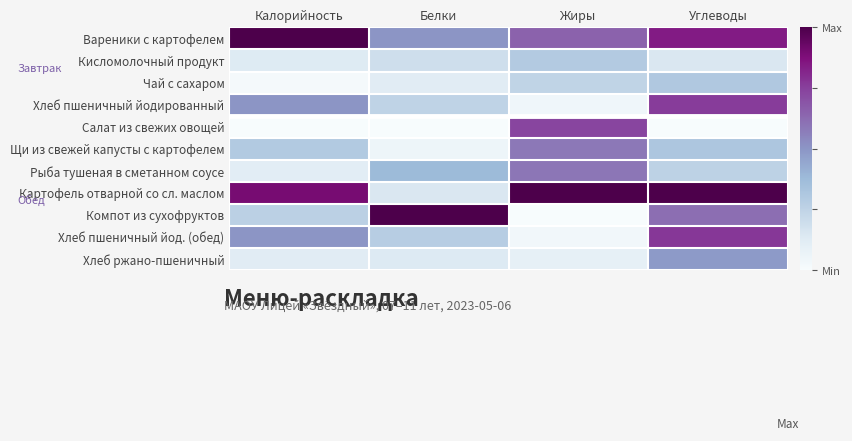

List the series in order of their peak value, highest first.

Вареники с картофелем, Картофель отварной со сл. маслом, Компот из сухофруктов, Хлеб пшеничный йод. (обед), Хлеб пшеничный йодированный, Салат из свежих овощей, Рыба тушеная в сметанном соусе, Щи из свежей капусты с картофелем, Хлеб ржано-пшеничный, Чай с сахаром, Кисломолочный продукт